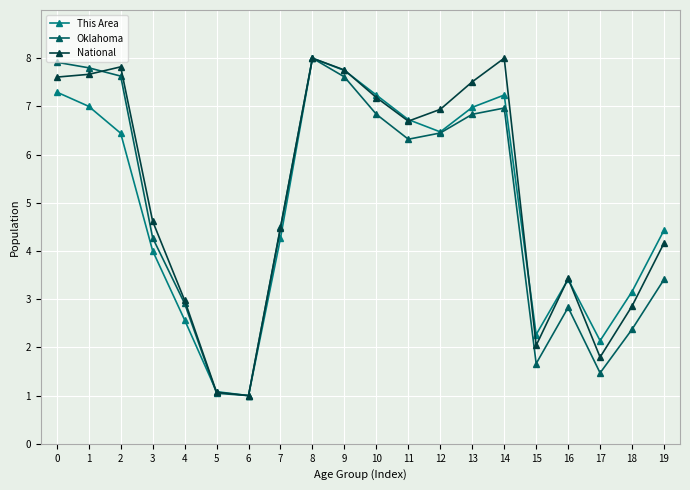

At which category does Oklahoma reach its first local peak?

8